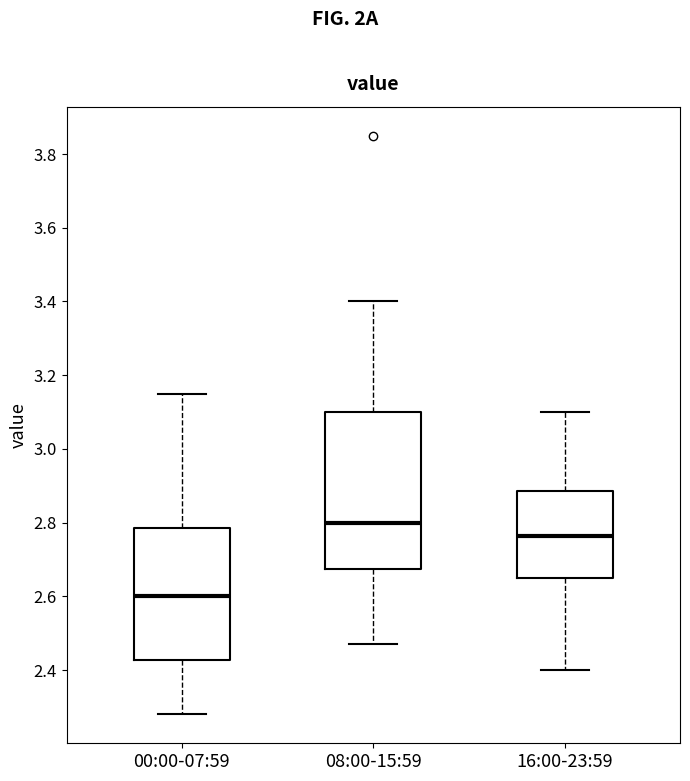

Which box is the tallest, from its lower edge to its upper edge?

08:00-15:59